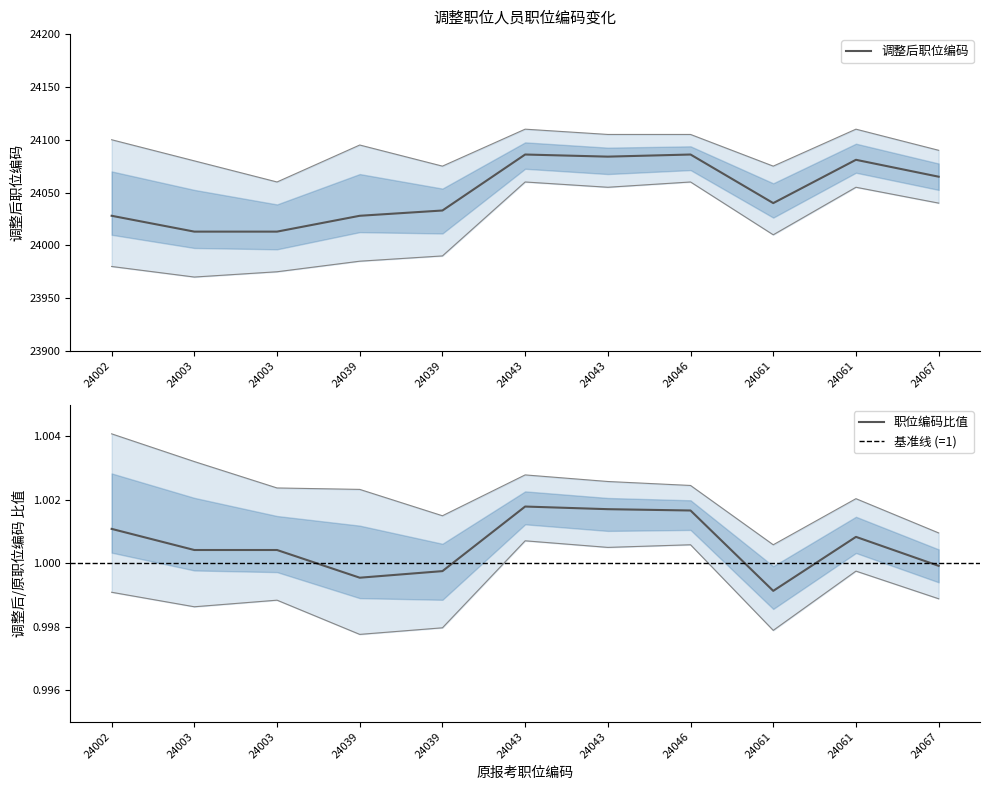

What is the sum of the values at 24003 and 24067?

48078